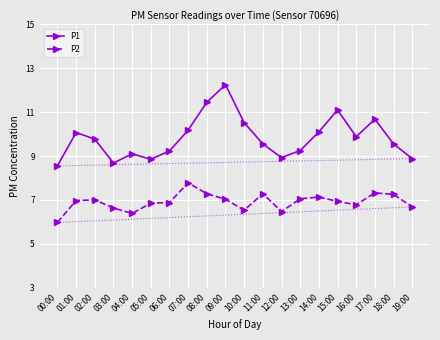

At which label does P1 reach its minimum?

00:00